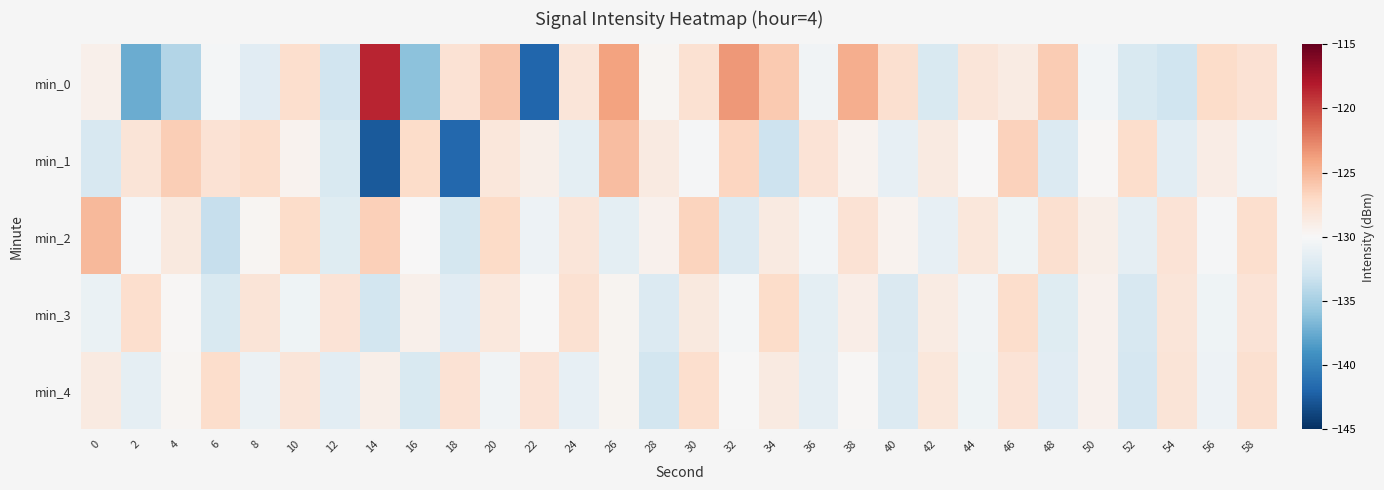

Reading left to right, transcribe all the data shown in this chart.

min_0: 0=-129.2	2=-137.4	4=-134.4	6=-130.3	8=-131.7	10=-127.5	12=-132.9	14=-118.6	16=-136.2	18=-127.8	20=-125.9	22=-141.9	24=-128.2	26=-123.9	28=-129.7	30=-127.8	32=-123.5	34=-126.1	36=-130.5	38=-124.5	40=-127.6	42=-132.2	44=-128.2	46=-128.7	48=-126.2	50=-130.5	52=-132.3	54=-133.0	56=-127.3	58=-127.9
min_1: 0=-132.4	2=-128.0	4=-126.3	6=-127.9	8=-127.3	10=-129.5	12=-132.3	14=-142.5	16=-127.3	18=-141.8	20=-128.3	22=-129.1	24=-131.5	26=-125.4	28=-128.6	30=-130.2	32=-126.8	34=-133.1	36=-127.9	38=-129.5	40=-131.2	42=-128.7	44=-130.0	46=-126.5	48=-132.0	50=-129.8	52=-127.4	54=-131.6	56=-128.9	58=-130.5
min_2: 0=-125.1	2=-130.2	4=-128.5	6=-133.4	8=-129.7	10=-127.3	12=-131.8	14=-126.4	16=-129.9	18=-132.6	20=-127.1	22=-130.8	24=-128.2	26=-131.5	28=-129.3	30=-126.7	32=-132.1	34=-128.6	36=-130.4	38=-127.8	40=-129.5	42=-131.2	44=-128.3	46=-130.7	48=-127.6	50=-129.1	52=-131.4	54=-128.0	56=-130.2	58=-127.5
min_3: 0=-131.0	2=-127.5	4=-129.8	6=-132.3	8=-128.1	10=-130.6	12=-127.9	14=-132.8	16=-129.2	18=-131.7	20=-128.4	22=-130.1	24=-127.7	26=-129.6	28=-132.0	30=-128.5	32=-130.3	34=-127.2	36=-131.5	38=-129.0	40=-132.2	42=-128.8	44=-130.5	46=-127.4	48=-131.8	50=-129.3	52=-132.4	54=-128.2	56=-130.7	58=-127.9
min_4: 0=-128.6	2=-131.3	4=-129.7	6=-127.4	8=-130.9	10=-128.2	12=-131.6	14=-129.1	16=-132.3	18=-127.8	20=-130.5	22=-128.0	24=-131.2	26=-129.6	28=-132.8	30=-127.5	32=-130.1	34=-128.7	36=-131.4	38=-129.8	40=-132.1	42=-128.3	44=-130.6	46=-127.9	48=-131.7	50=-129.4	52=-132.5	54=-128.1	56=-130.8	58=-127.6